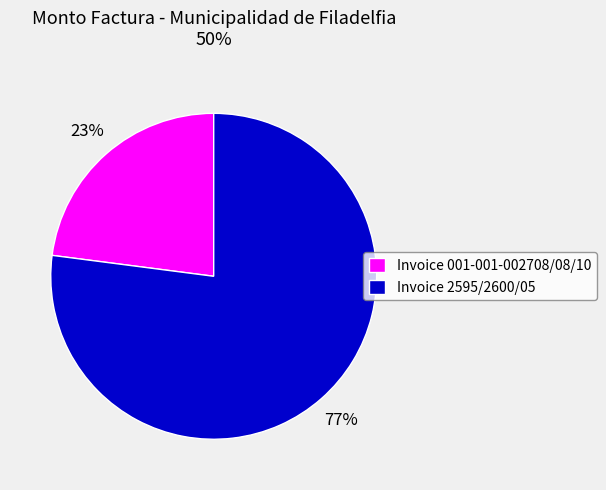

How many slices are in this pie chart?

2